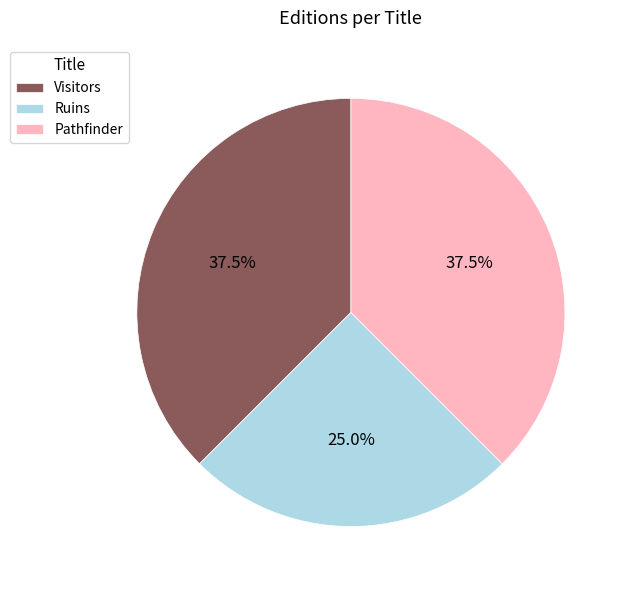

What is the ratio of the value at Visitors to the value at Pathfinder?

1.0